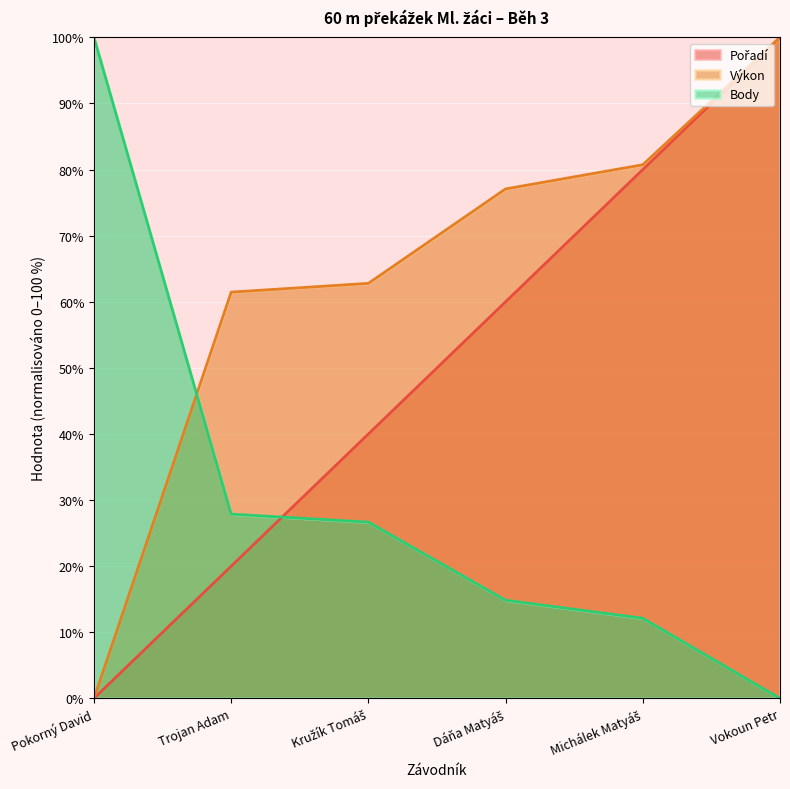

What is the value of the Pořadí point at the 4th from the left?

60.0